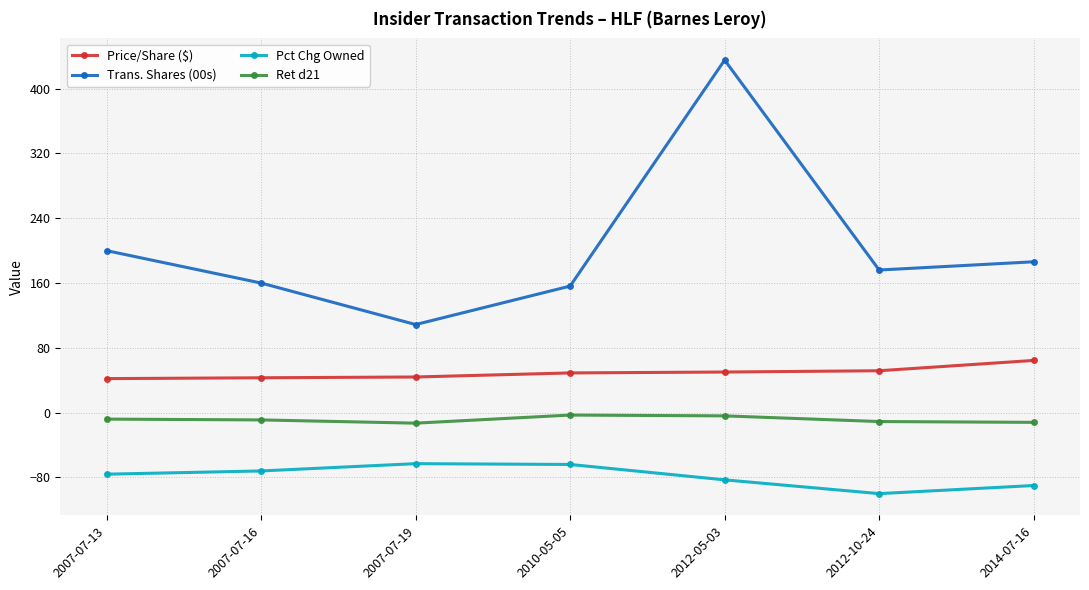

Rank the series by their average value, from highest to lowest.

Trans. Shares (00s), Price/Share ($), Ret d21, Pct Chg Owned